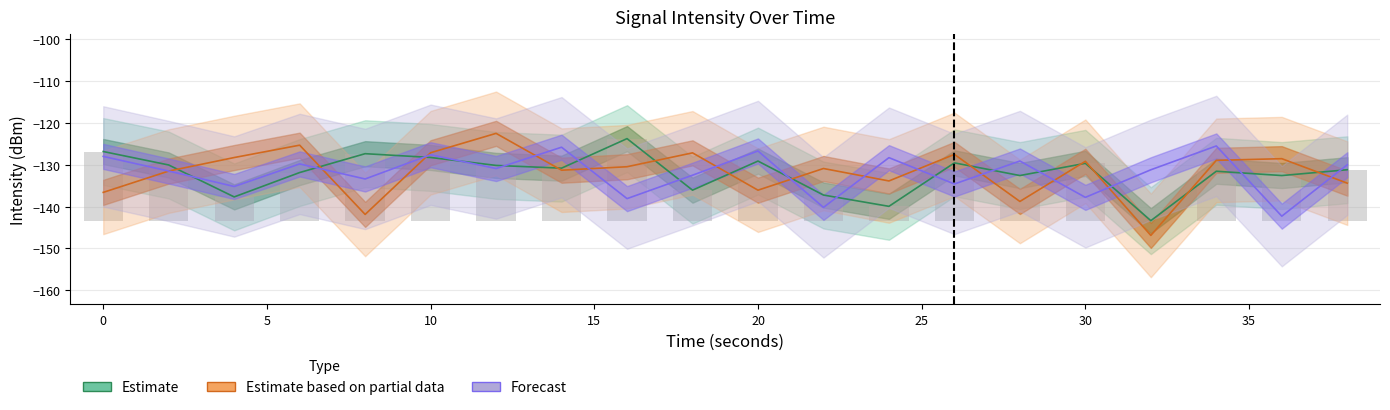

What is the sum of the Estimate based on partial data values at 14 and 26?

-258.8